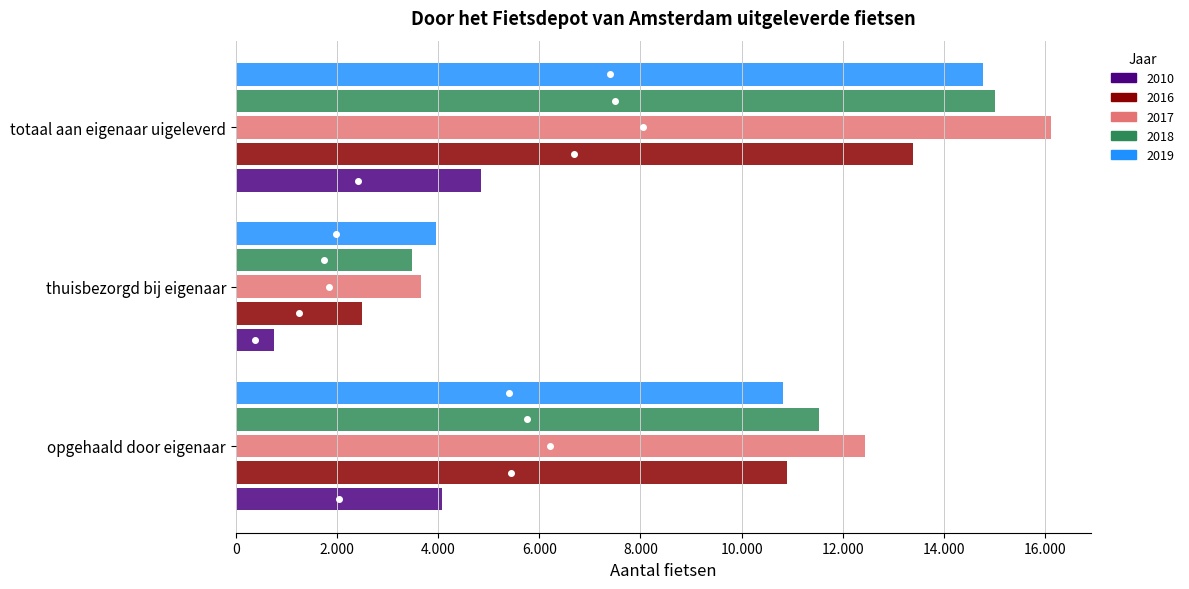

What are all the series names shown in the legend?

2010, 2016, 2017, 2018, 2019